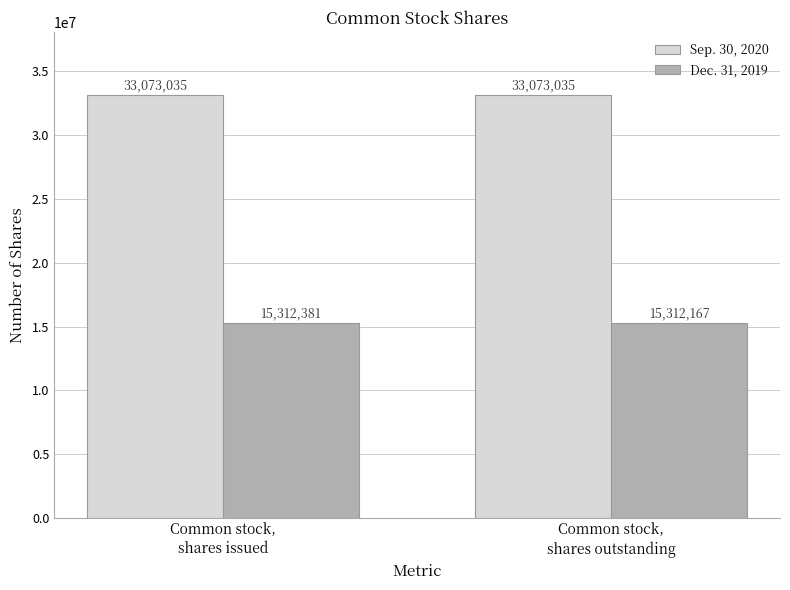

Which series has the largest range (max minus min)?

Dec. 31, 2019